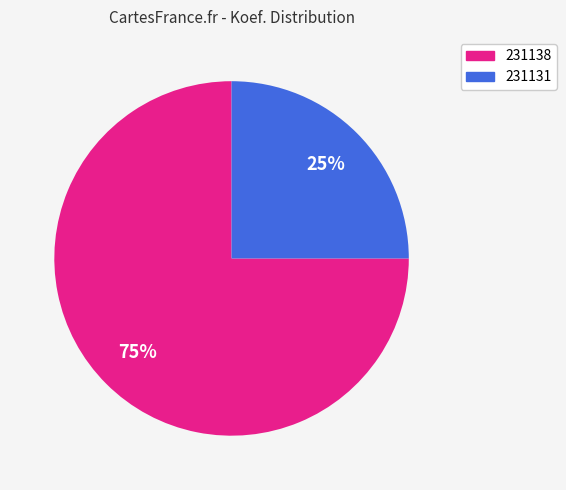

What percentage is the 231131 slice, to the nearest percent?

25%